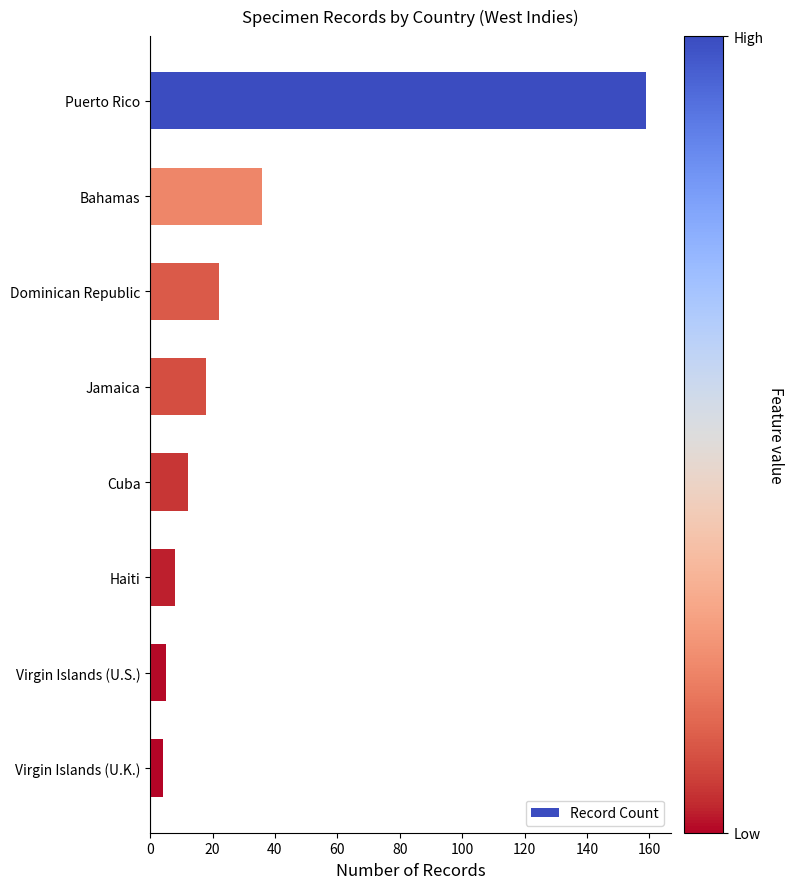

What is the average value?

33